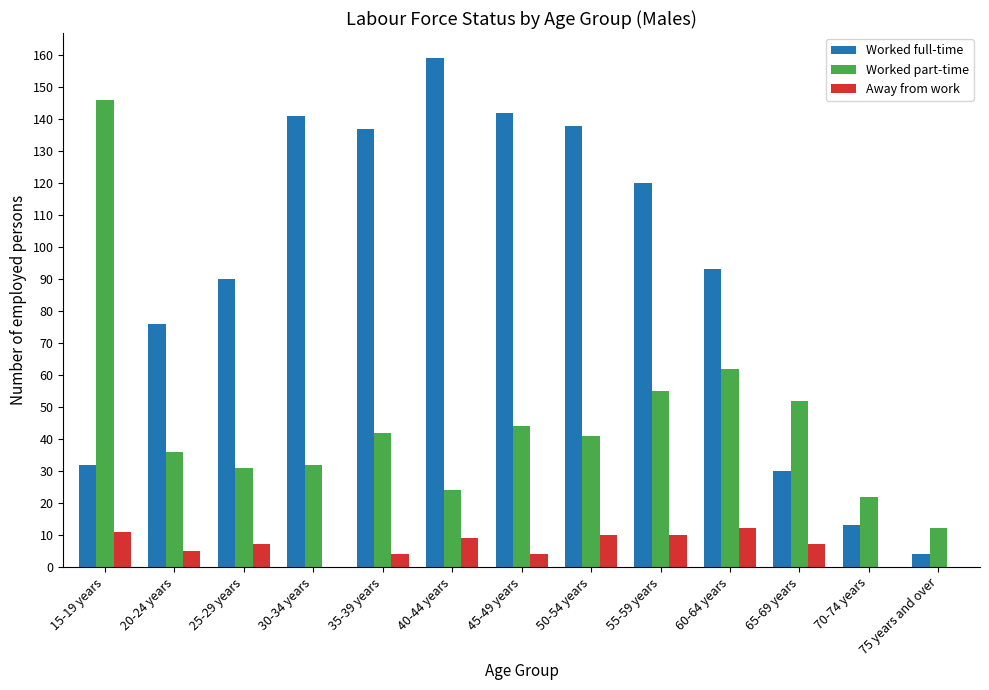

Is the value of Worked full-time at 65-69 years greater than the value of Away from work at 75 years and over?

Yes